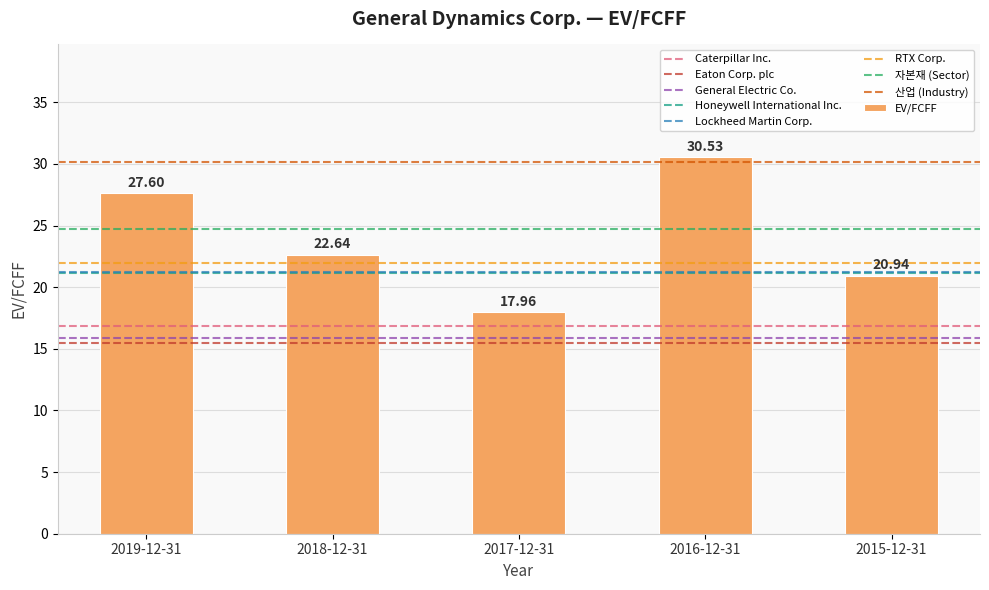

Between 2015-12-31 and 2016-12-31, which is larger?

2016-12-31